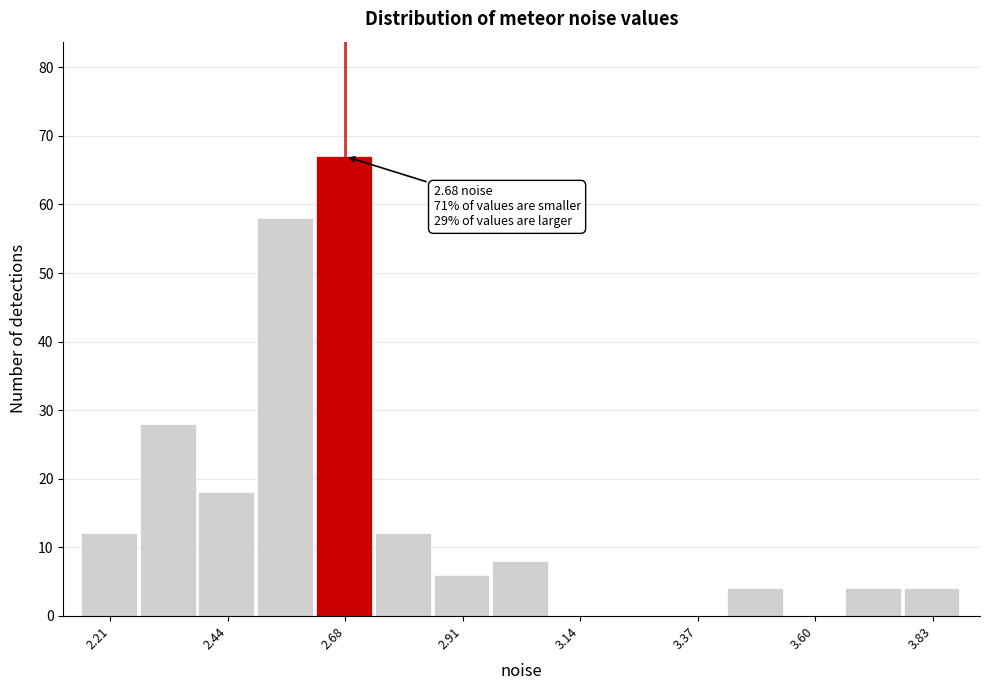

Read against the x-axis, roughly where is the centre of the tallest bar?

2.65